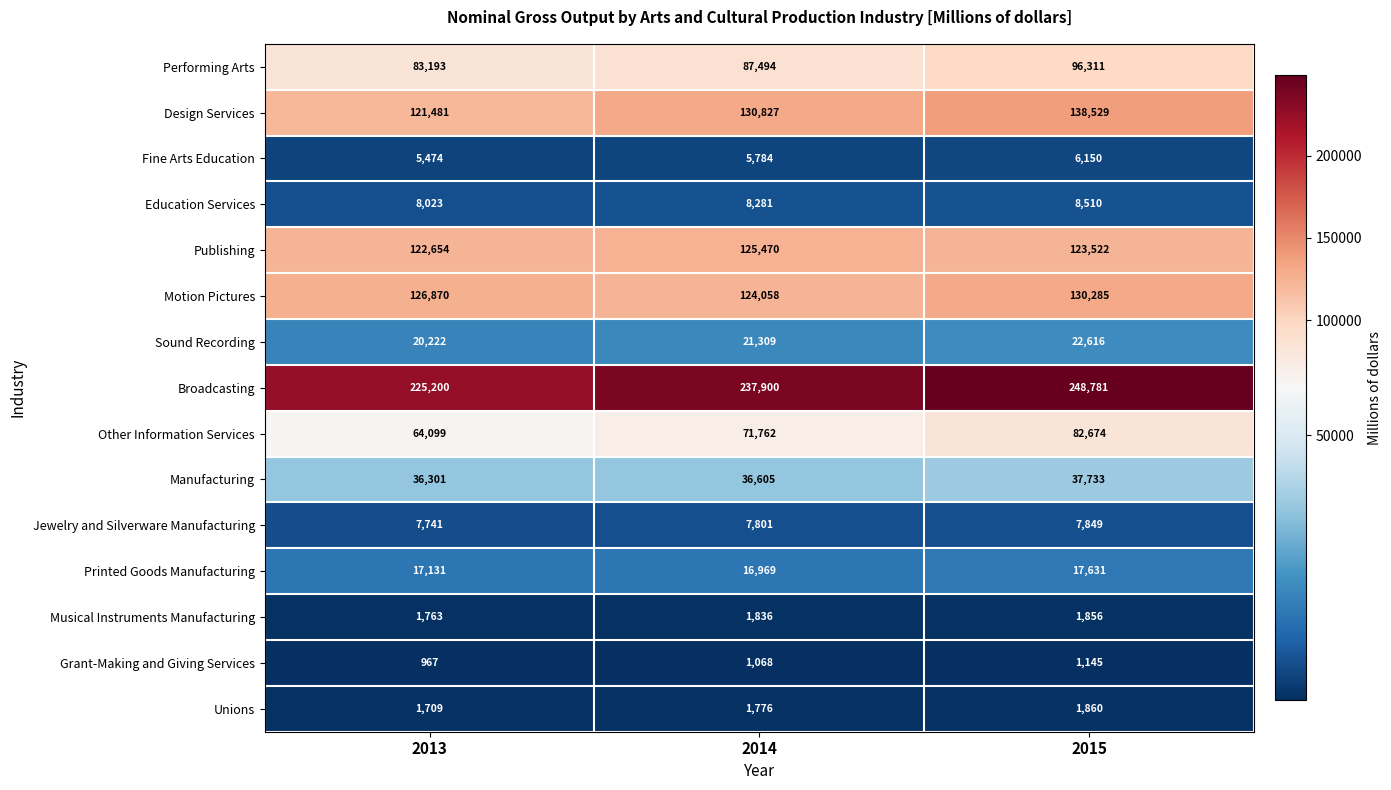

Which series changed the most between 2013 and 2015?

Broadcasting